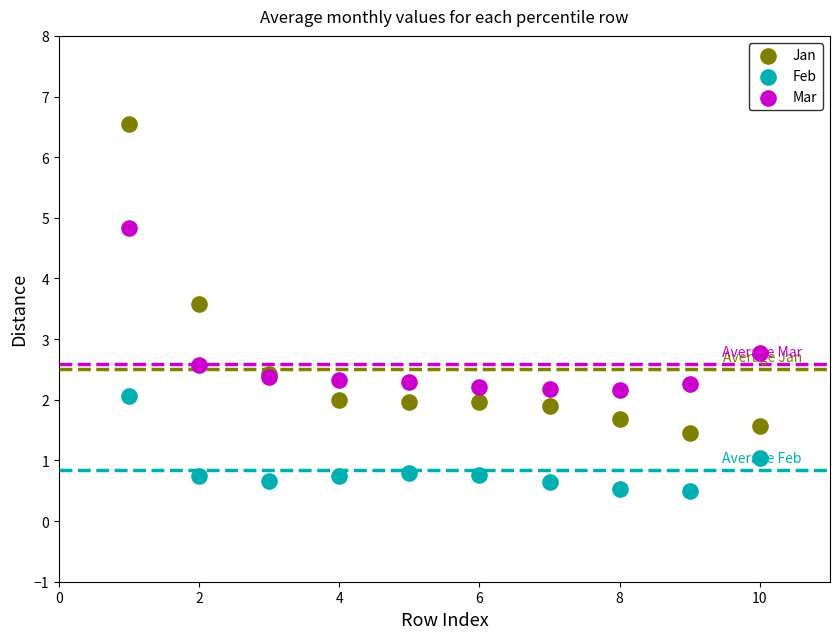

Which series reaches the minimum Y coordinate?

Feb